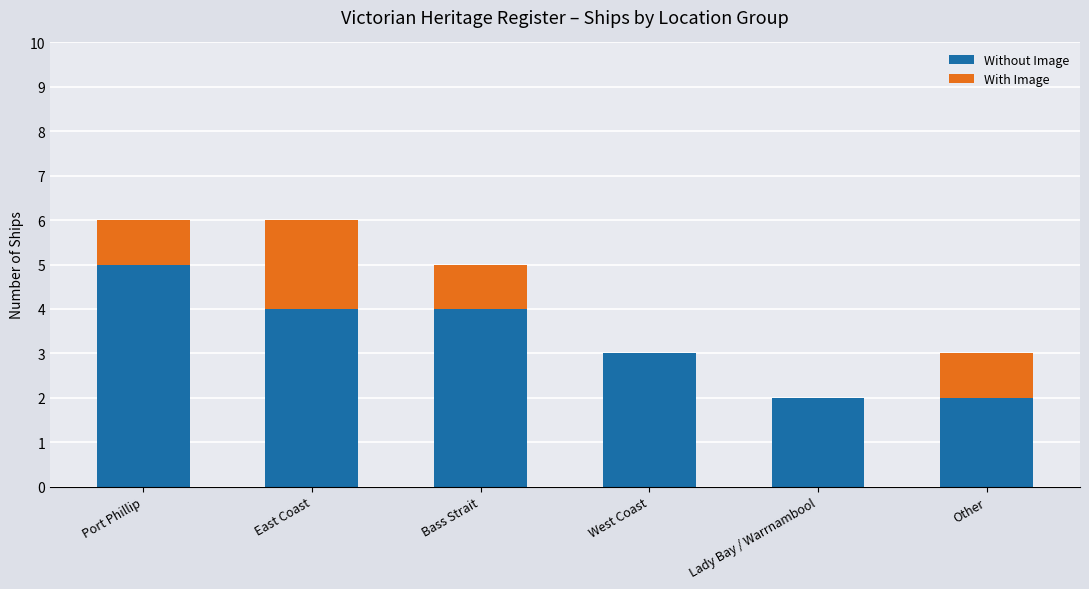

Reading right to left, transcribe the values for Without Image.

Other=2	Lady Bay / Warrnambool=2	West Coast=3	Bass Strait=4	East Coast=4	Port Phillip=5